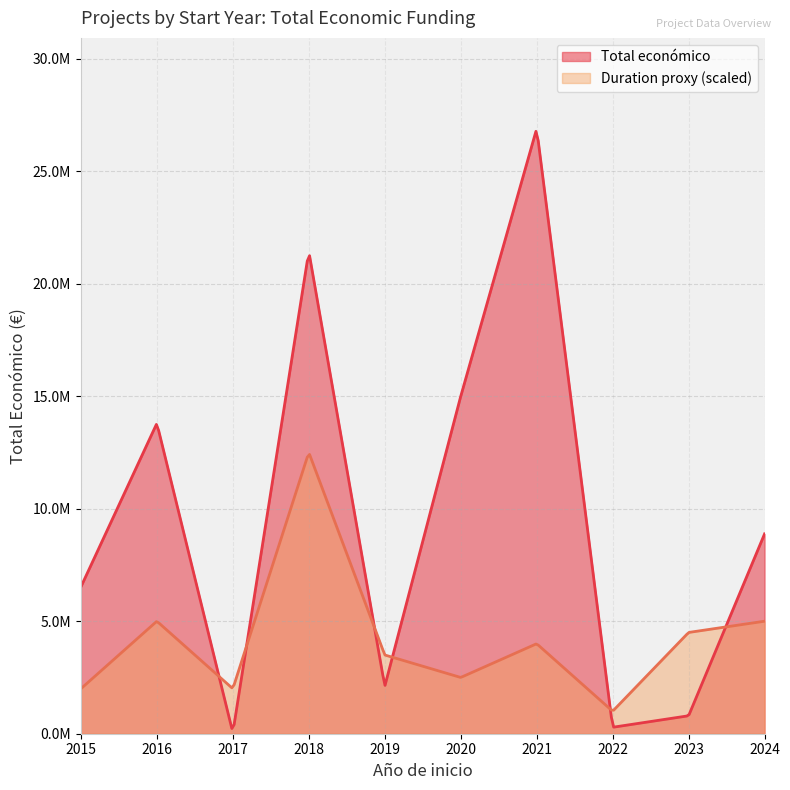

What are all the series names shown in the legend?

Total económico, Duration proxy (scaled)